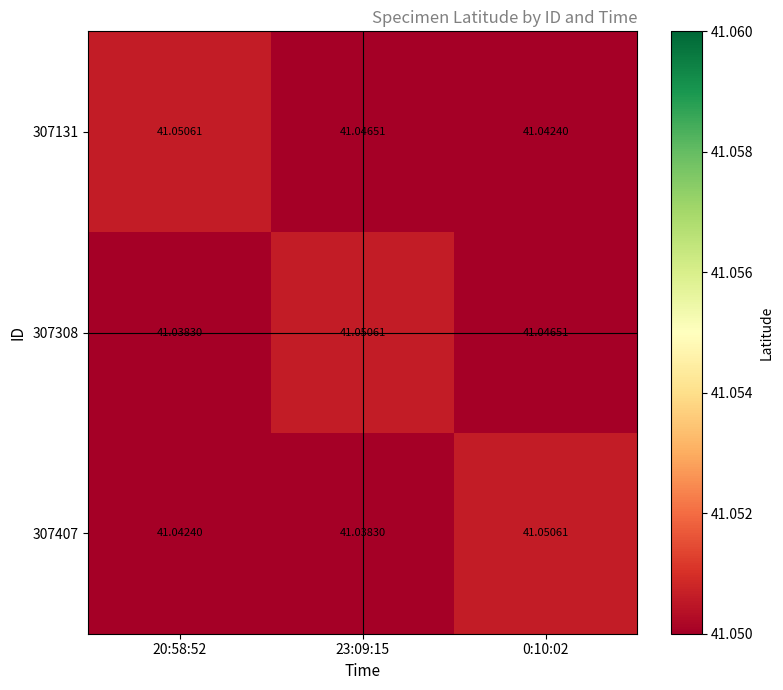

How many categories are shown in the chart?

3